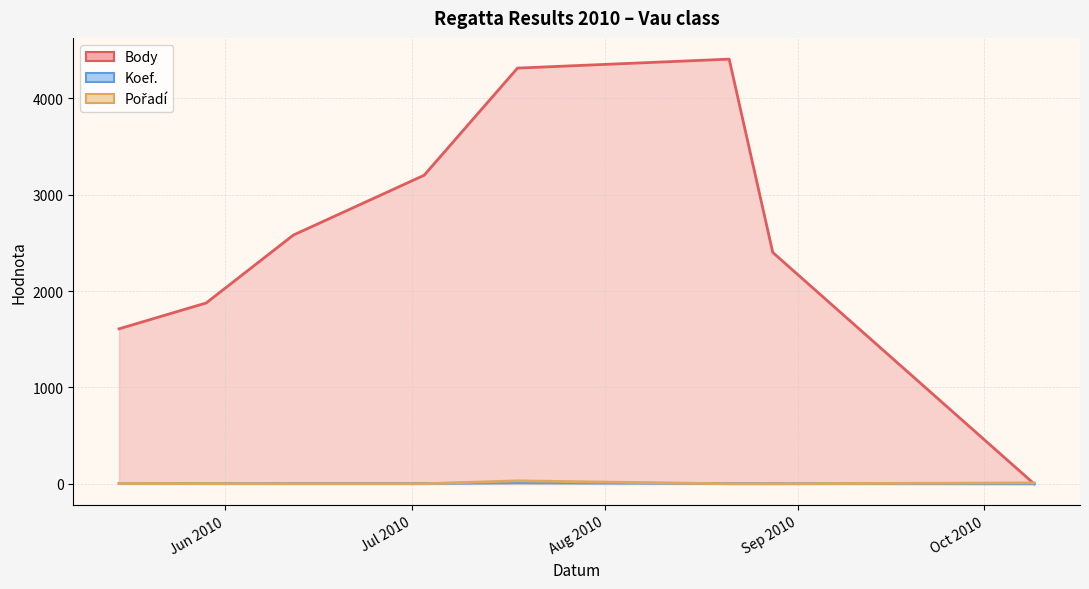

At which category does Body reach its first local peak?

2010-08-21